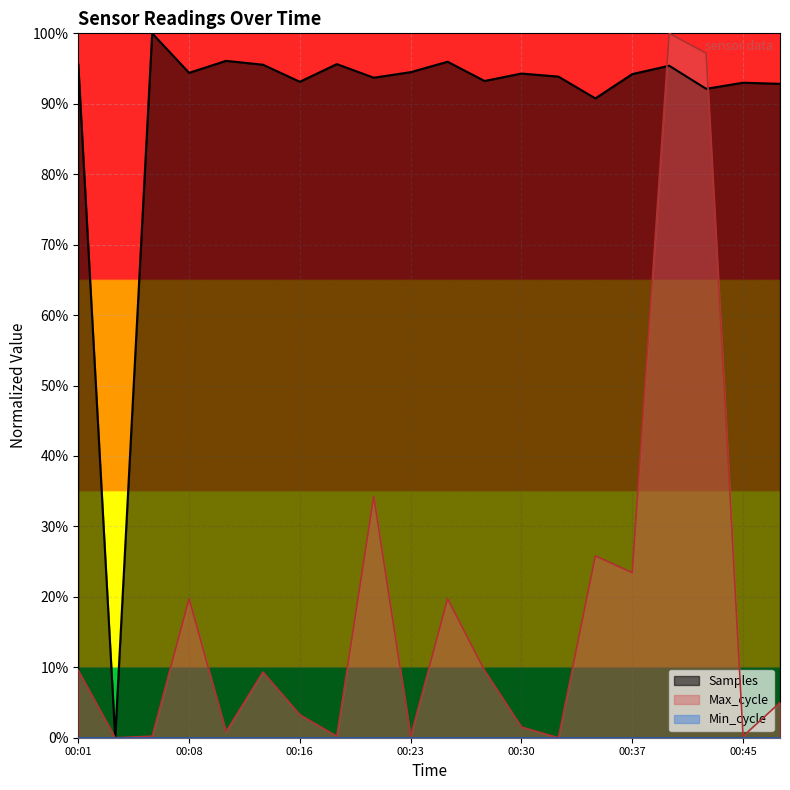

What is the difference between the highest and lowest values at 2024/03/05 00:06:22?

1.0